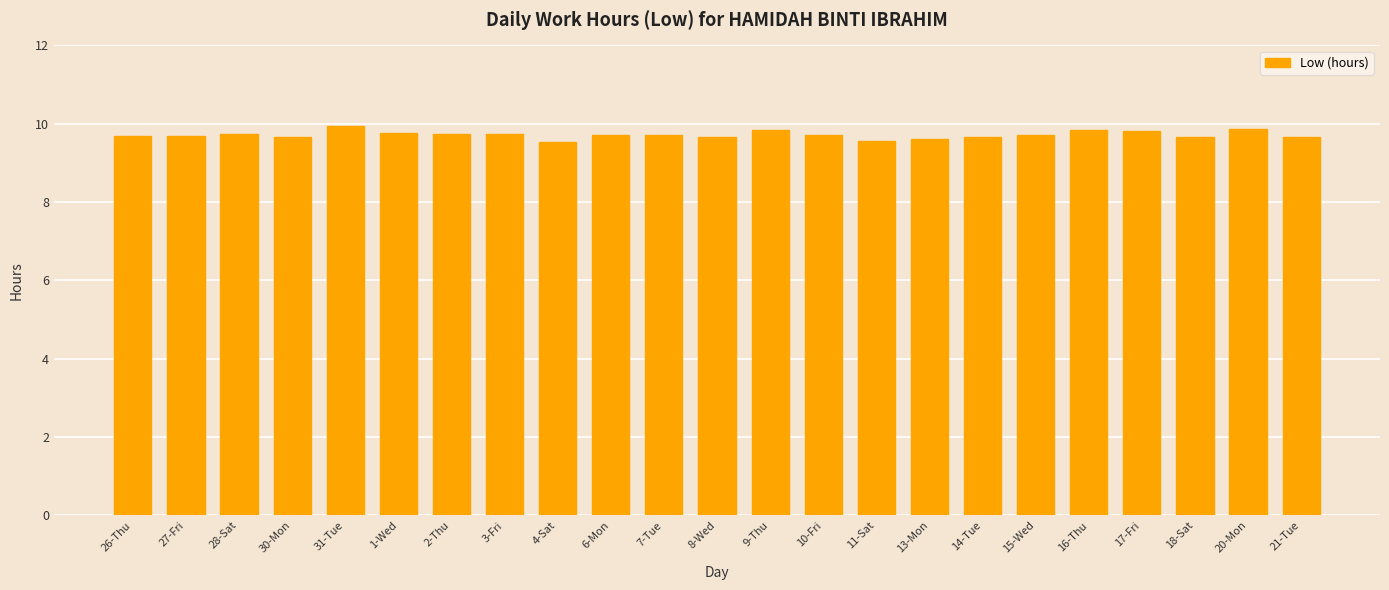

What is the sum of all values?

223.6